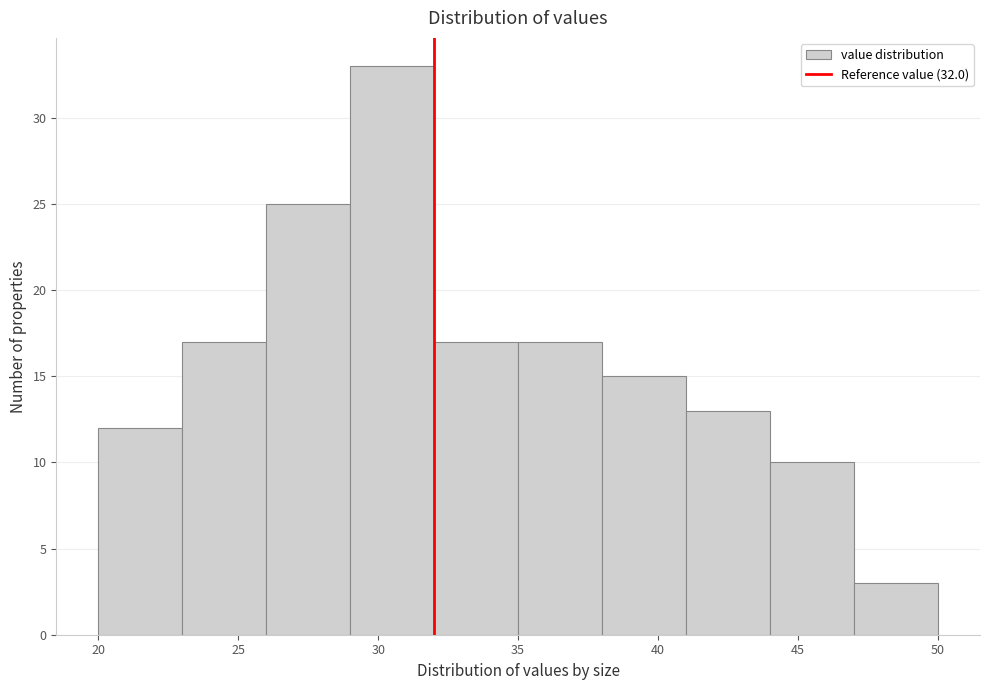

Reading left to right, list every bar in this chart as the range it spans on the x-axis followed by its height. The values are not printed on the chart, so give them approximately, as read against the axis.

20 to 23: 12
23 to 26: 17
26 to 29: 25
29 to 32: 33
32 to 35: 17
35 to 38: 17
38 to 41: 15
41 to 44: 13
44 to 47: 10
47 to 50: 3